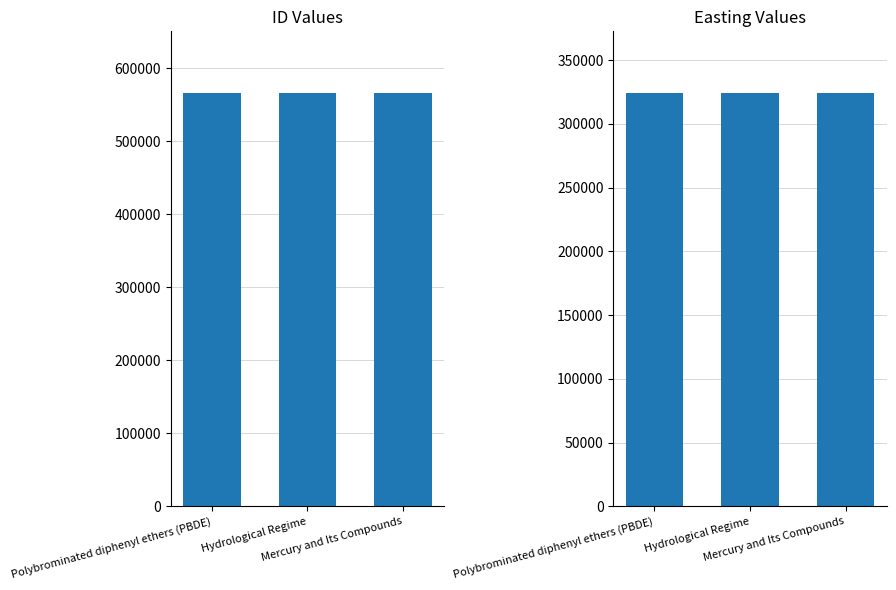

Which series has the largest total across all categories?

ID